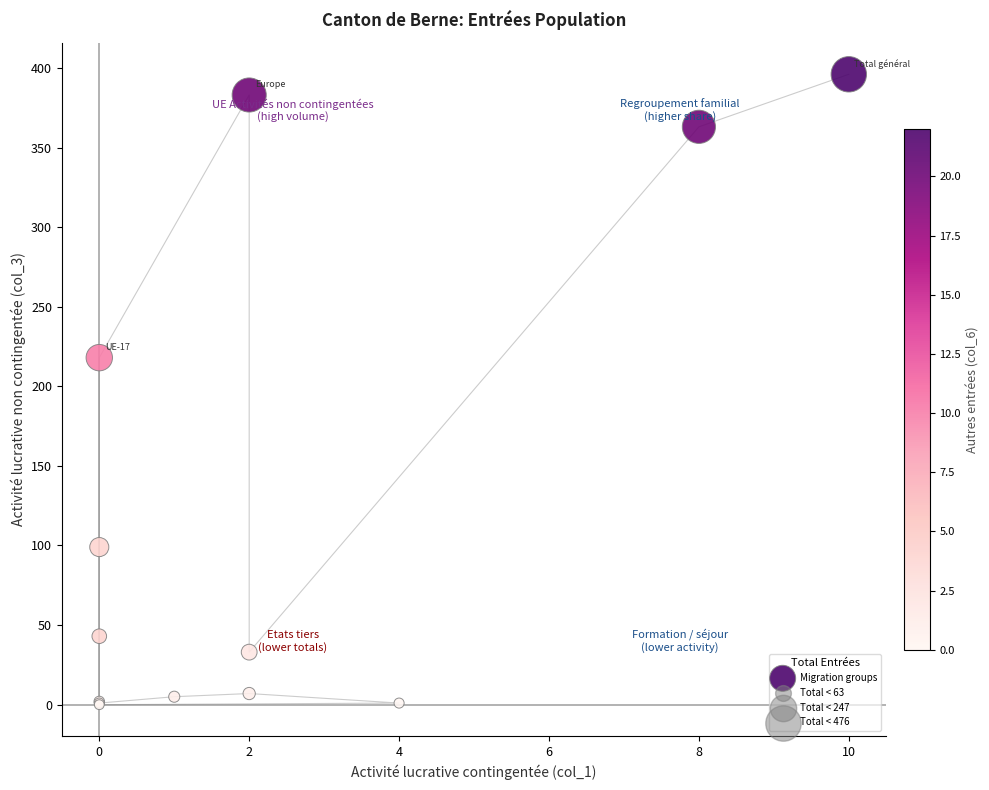

What Y value in the scatter plot is closest to 198?

218